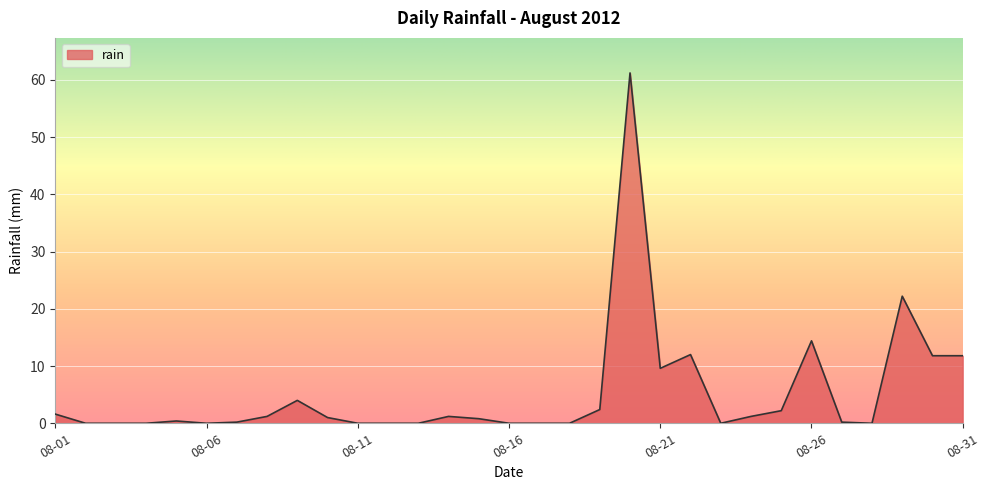

What is the difference between the maximum and minimum values?

61.2